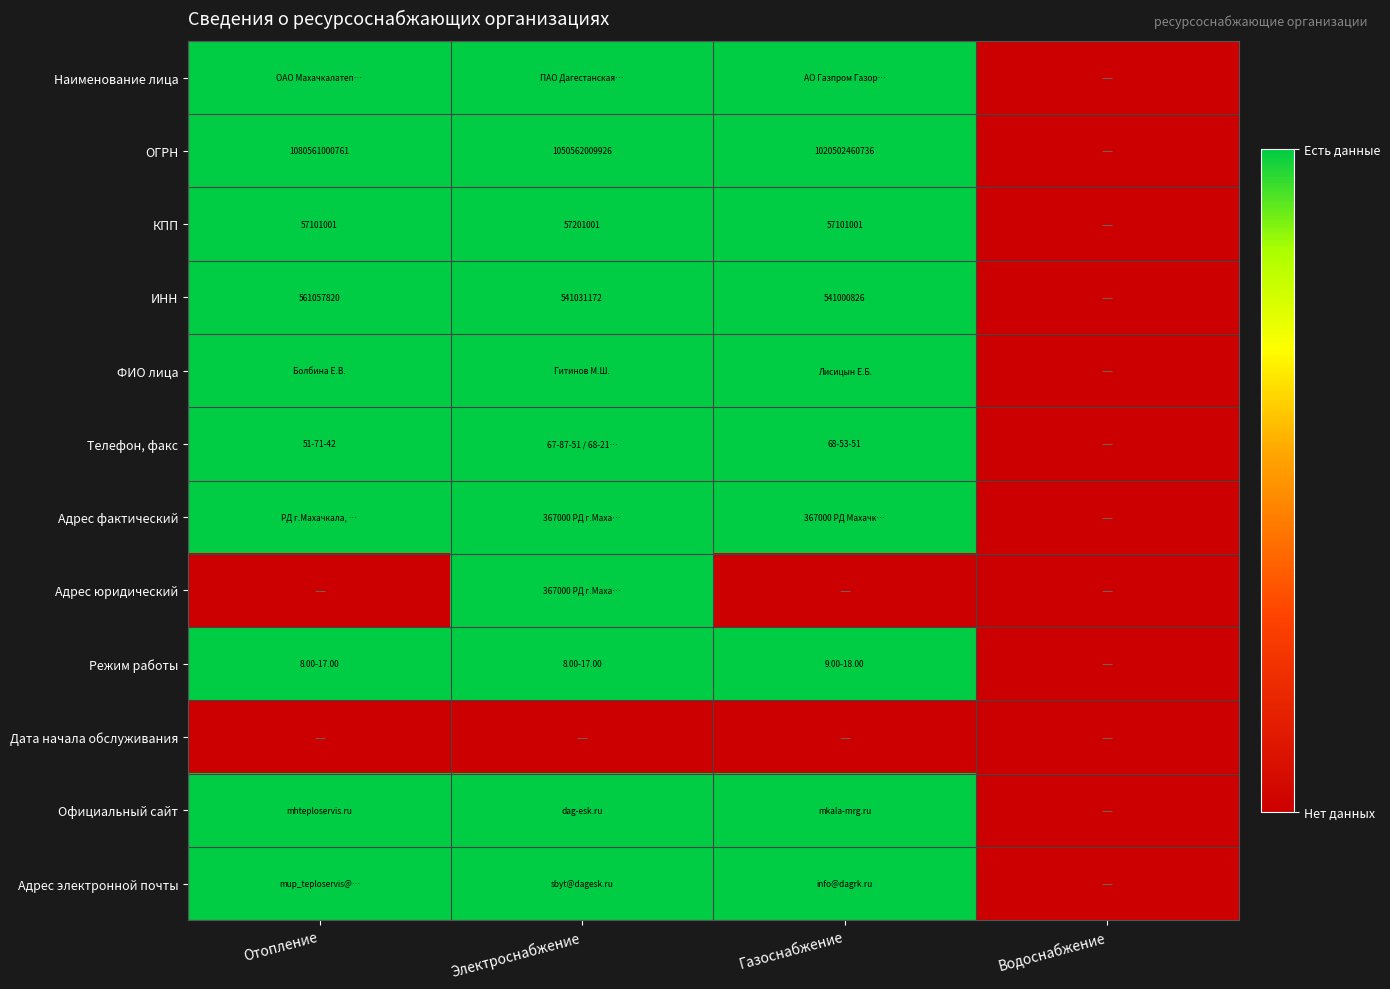

True or false: КПП has a value of 57201001 at Электроснабжение.

True